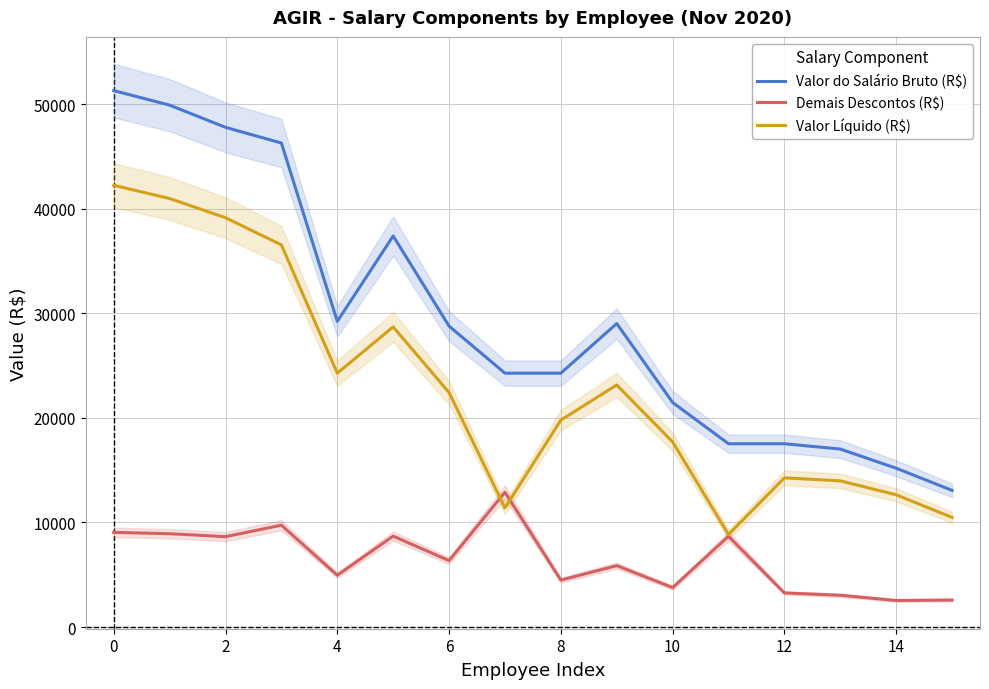

Rank the series by their maximum value, from highest to lowest.

Valor do Salário Bruto (R$), Valor Líquido (R$), Demais Descontos (R$)